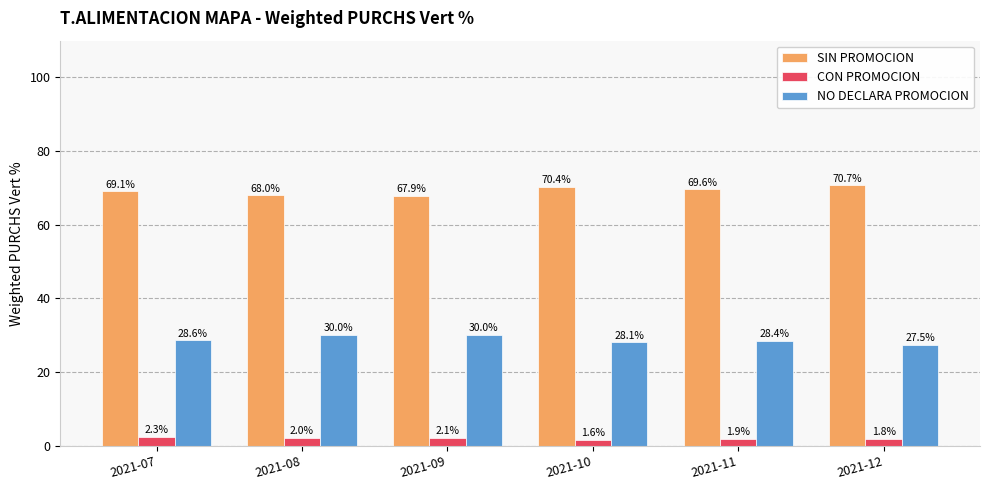

What is the approximate value of CON PROMOCION at 2021-11?

1.9